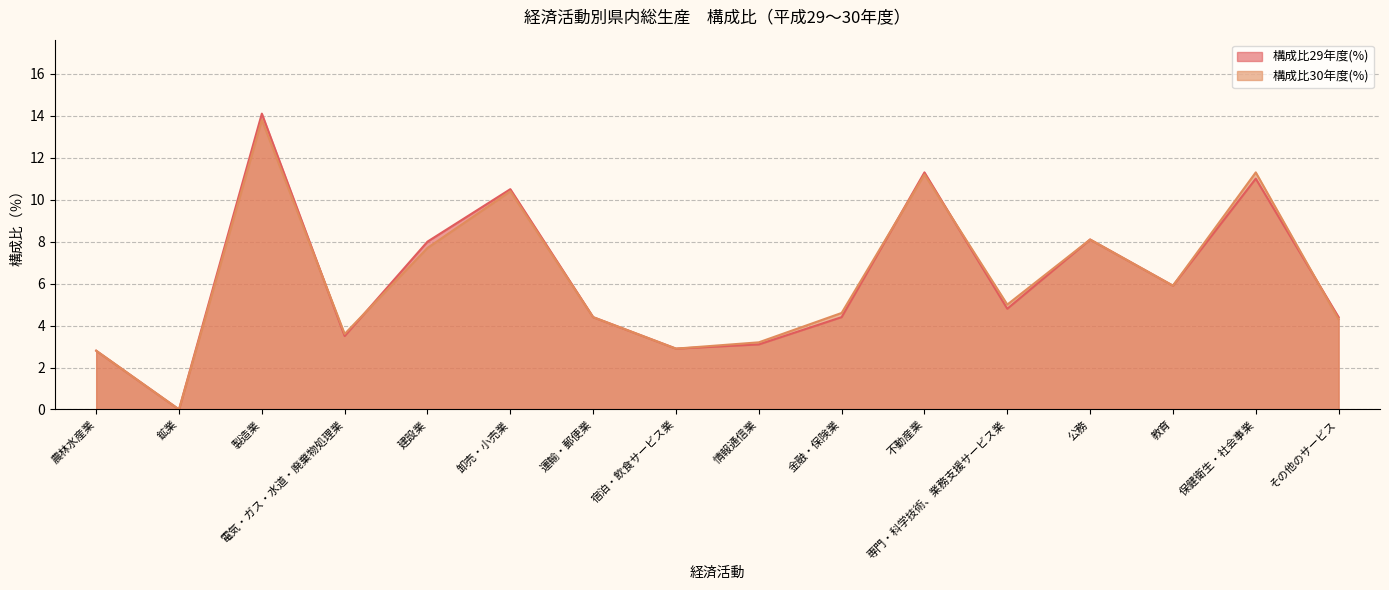

At which category does 構成比29年度(%) reach its first local peak?

製造業